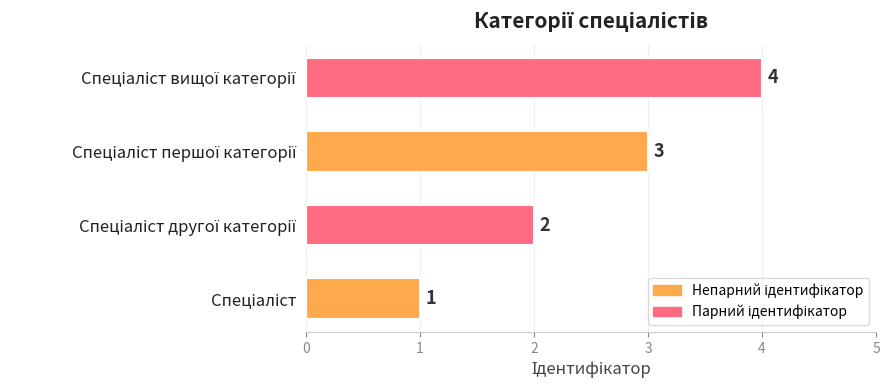

How many values are between 2 and 4?

3